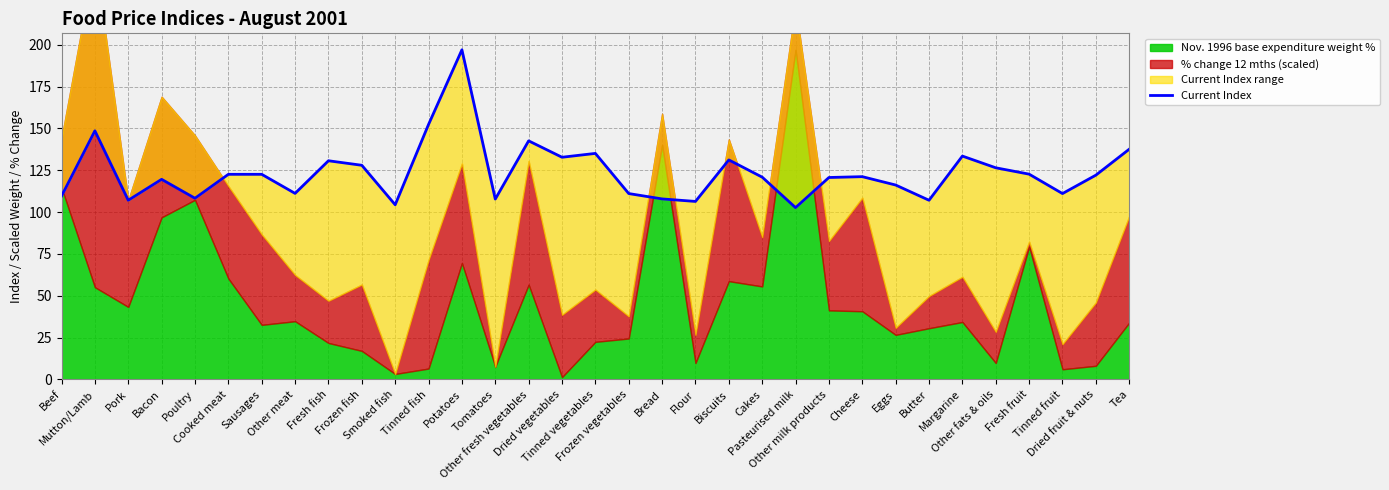

Rank the categories by value from lowest to highest.

Pasteurised milk, Smoked fish, Flour, Pork, Butter, Tomatoes, Bread, Poultry, Beef, Frozen vegetables, Tinned fruit, Other meat, Eggs, Bacon, Other milk products, Cakes, Cheese, Dried fruit & nuts, Cooked meat, Sausages, Fresh fruit, Other fats & oils, Frozen fish, Fresh fish, Biscuits, Dried vegetables, Margarine, Tinned vegetables, Tea, Other fresh vegetables, Mutton/Lamb, Tinned fish, Potatoes